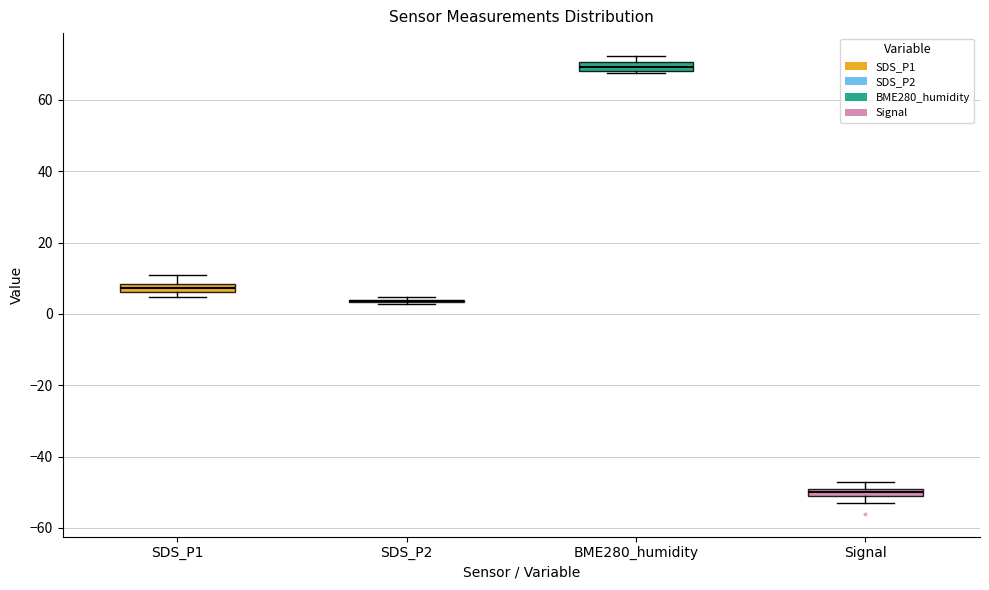

Where is the lower edge of the box for SDS_P1 on the y-axis? The values are not printed on the chart, so give them approximately, as read against the axis.

6